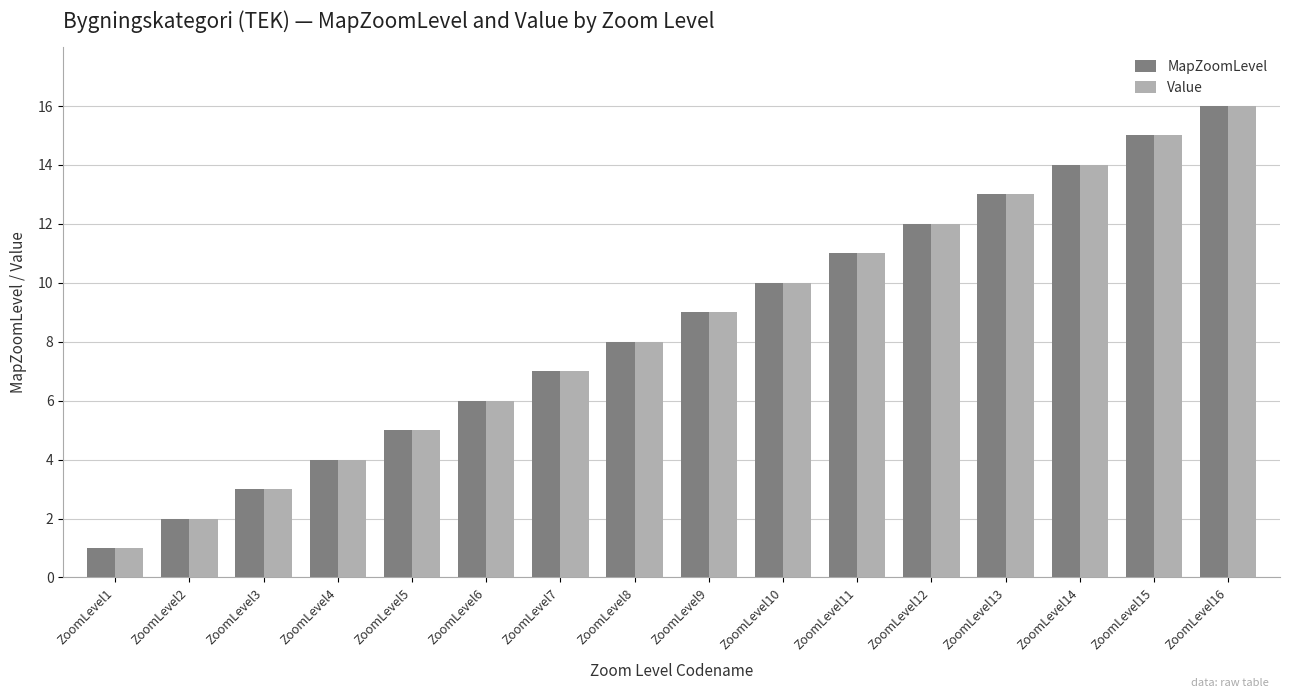

How many data points in MapZoomLevel are less than 9?

8